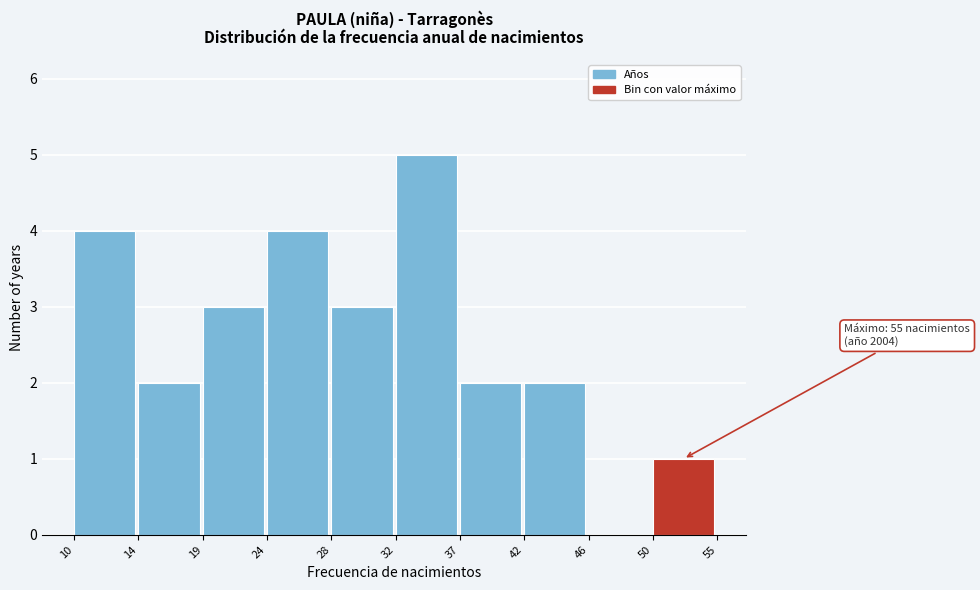

Reading right to left, list all the values displayed in this chart.

50=1	46=0	42=2	37=2	32=5	28=3	24=4	19=3	14=2	10=4